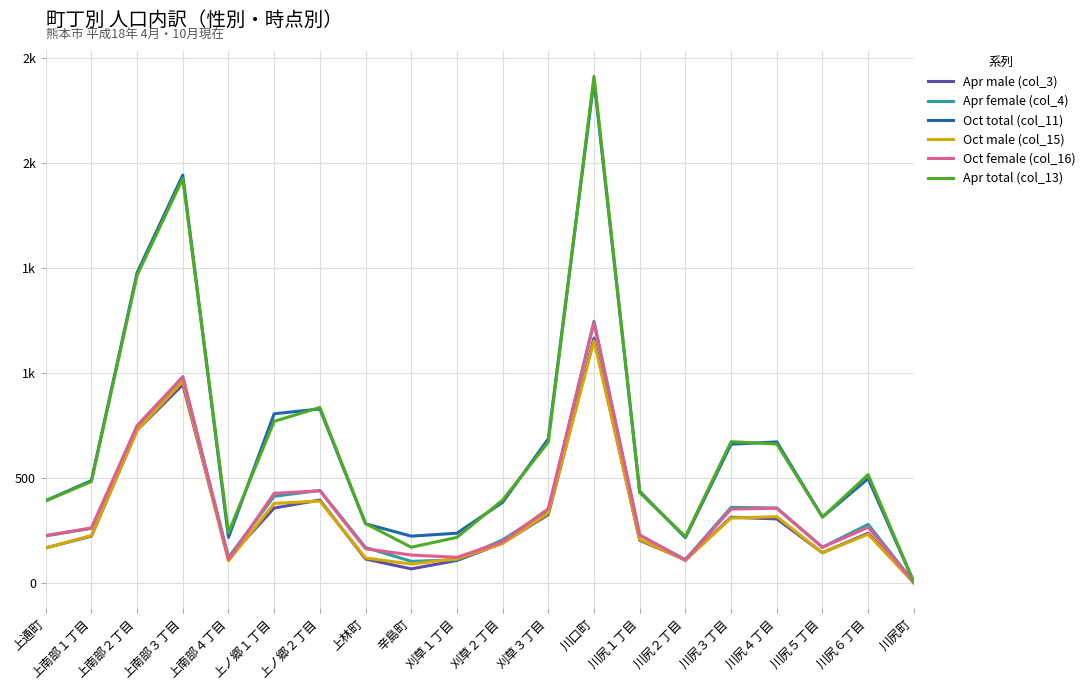

In Oct male (col_15), how many points are higher than both neighbors (excluding endpoints)?

5